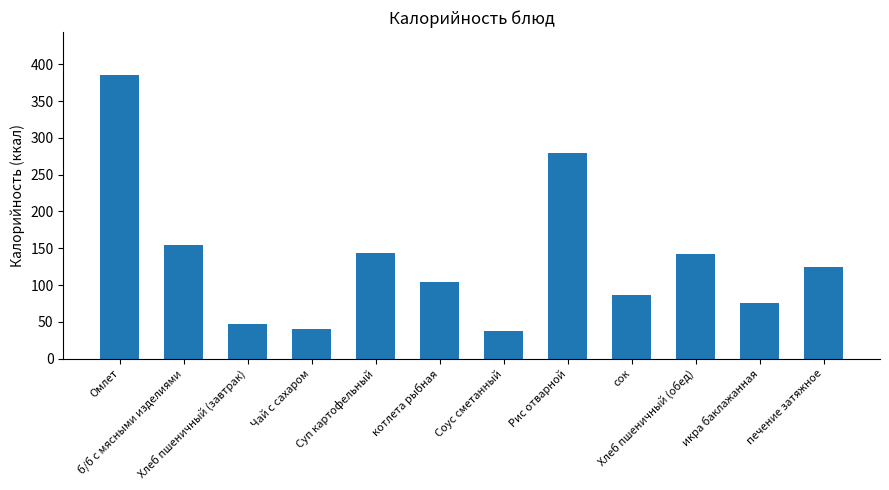

Where does the data first go above 124?

Омлет